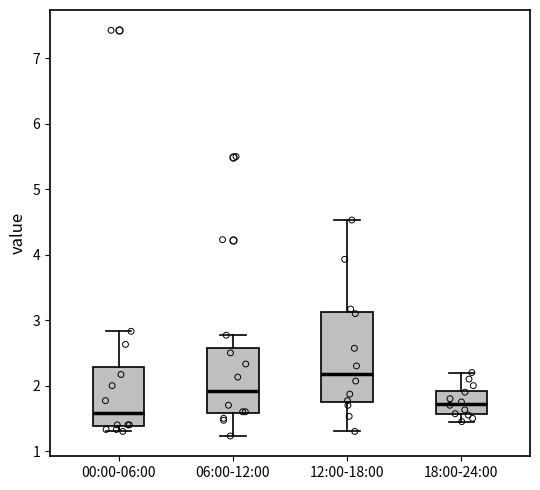

Reading left to right, read every box against the y-axis: the position of its median line, the range the box covers, and the ends of its whiskers. The values are not printed on the chart, so give them approximately, as read against the axis.

00:00-06:00: median 1.6, box 1.4 to 2.3, whiskers 1.3 to 2.8
06:00-12:00: median 1.9, box 1.6 to 2.6, whiskers 1.2 to 2.8
12:00-18:00: median 2.2, box 1.8 to 3.1, whiskers 1.3 to 4.5
18:00-24:00: median 1.7, box 1.6 to 1.9, whiskers 1.5 to 2.2